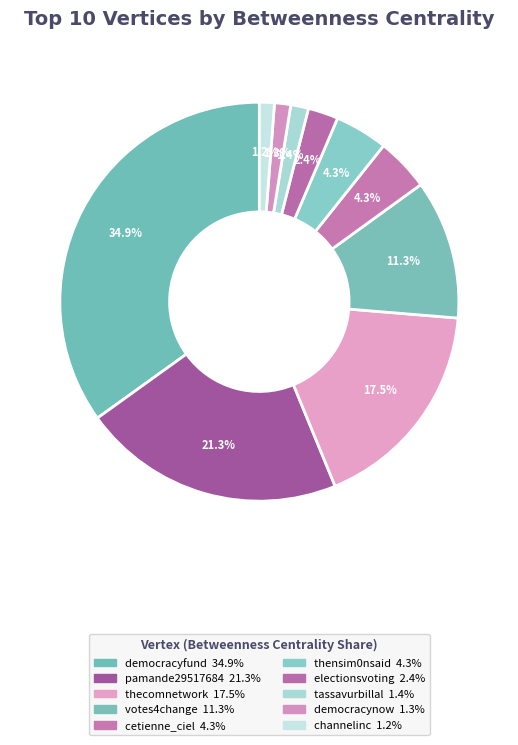

To the nearest percent, what portion does pamande29517684 represent?

21%